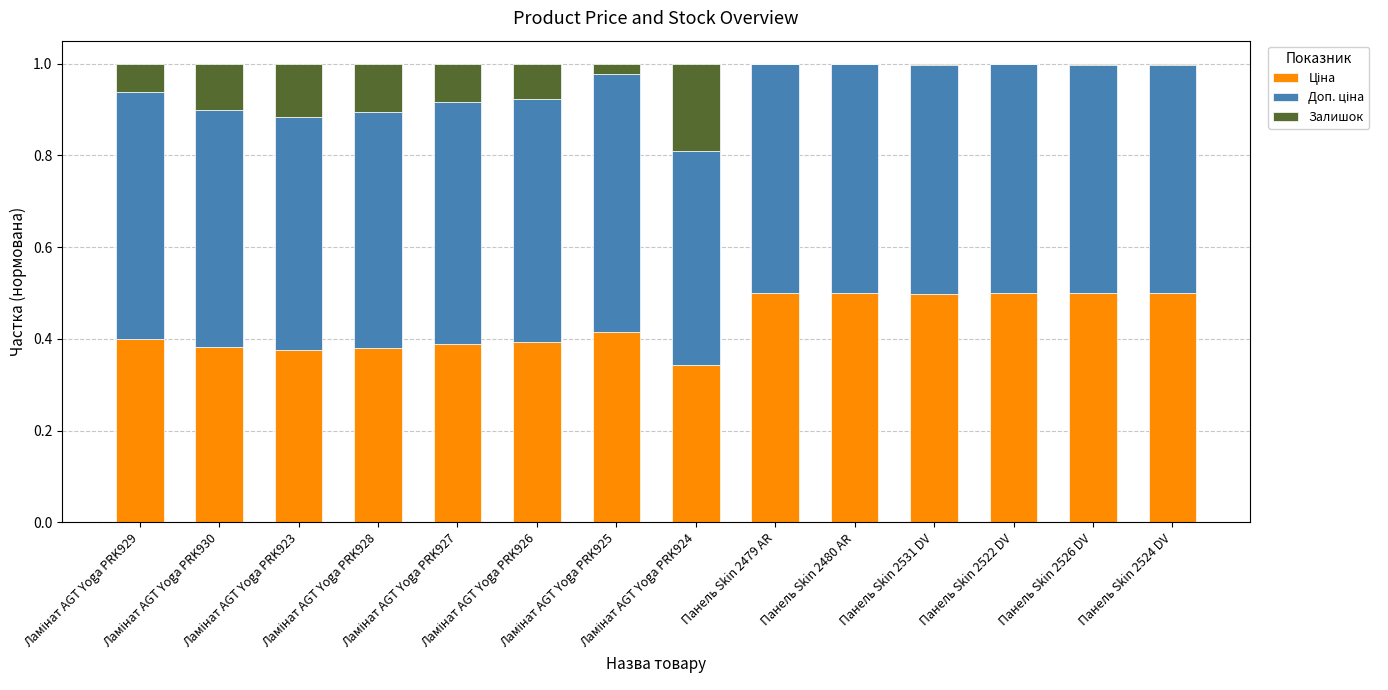

What is the sum of the Доп. ціна values at Ламінат AGT Yoga PRK926 and Панель Skin 2531 DV?

1.0